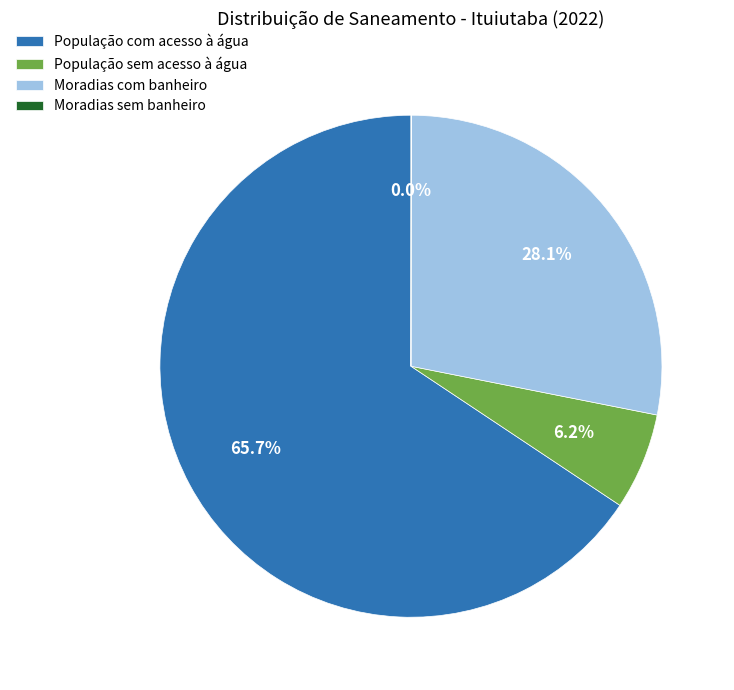

Between Moradias com banheiro and População sem acesso à água, which is larger?

Moradias com banheiro